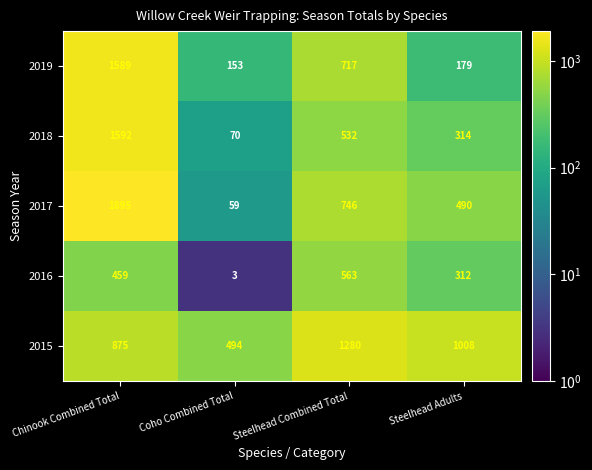

What is the average value of the 2015 series?

914